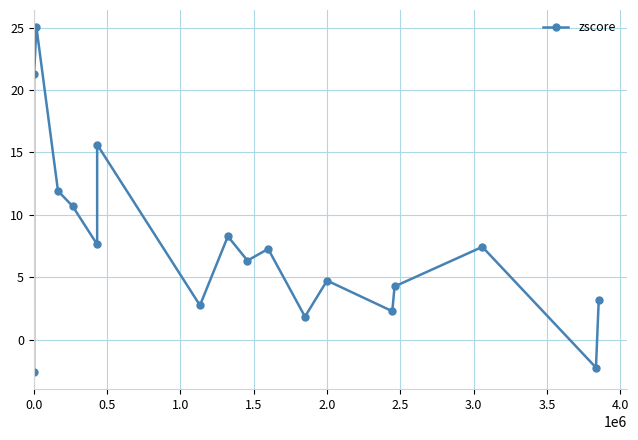

The chart shows a value of 11.5 at 10. True or false?

False